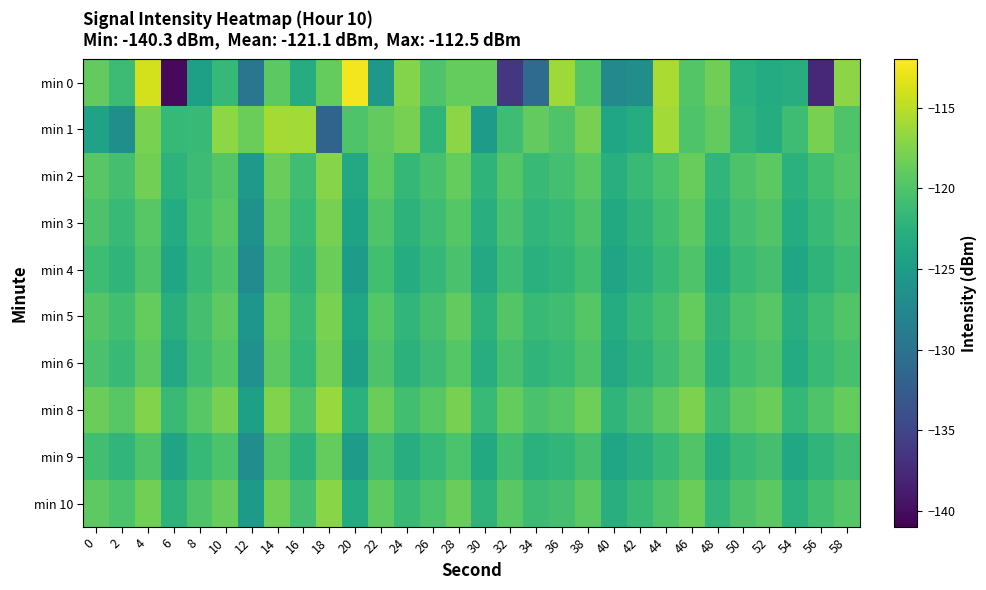

Which category has the lowest value across all series?

6